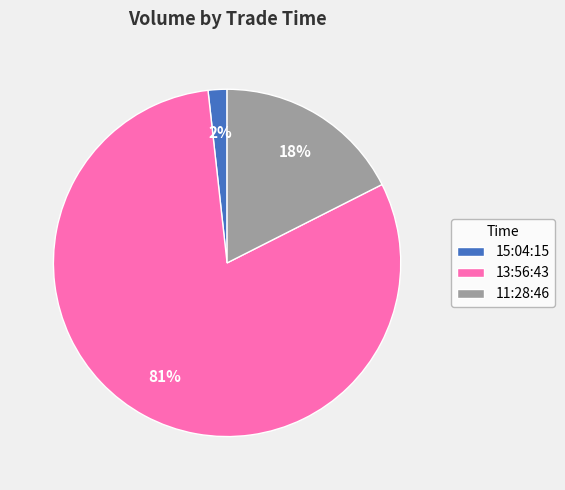

To the nearest percent, what is the average slice percentage?

33%